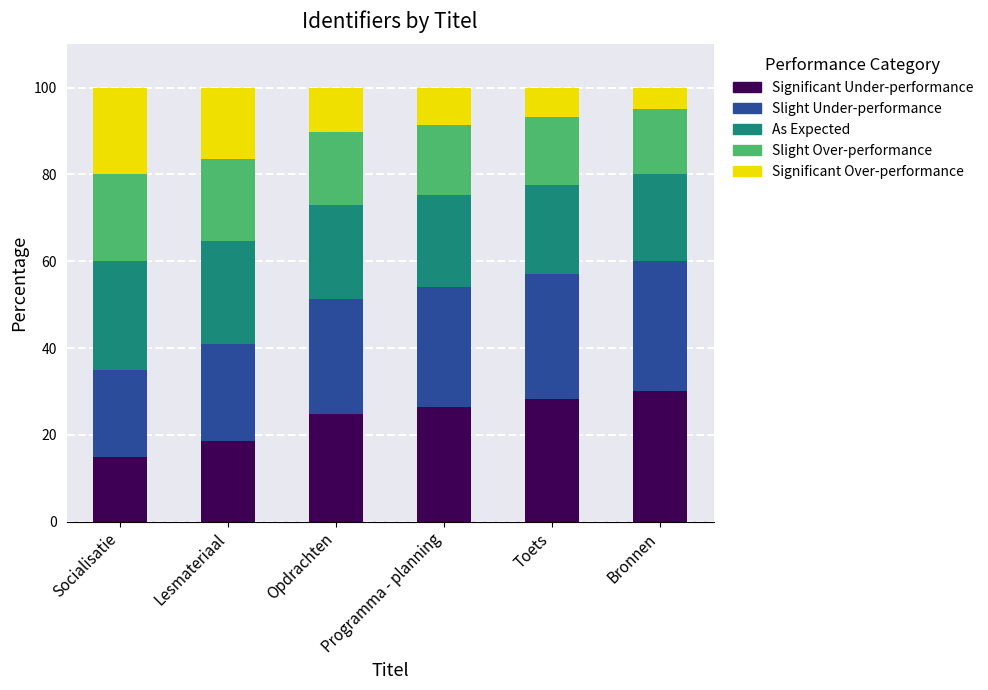

What is the highest value of the Significant Under-performance series?

30.0